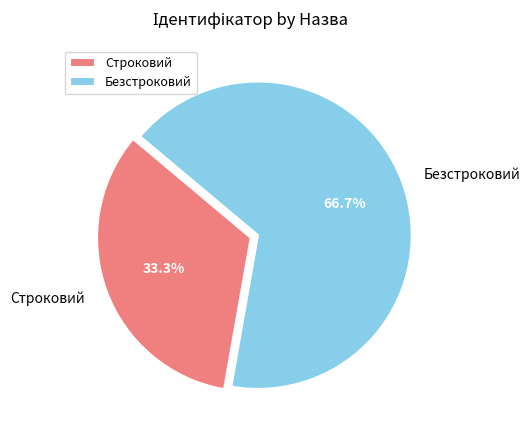

Does any single category account for the majority?

Yes